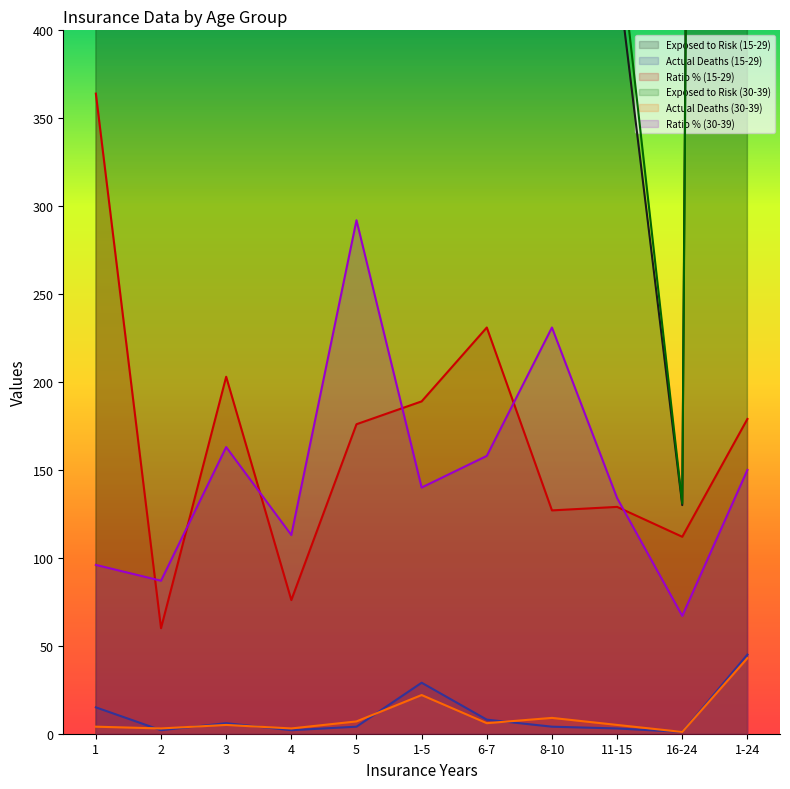

Reading left to right, what are all the values shown in this chart?

Exposed to Risk (15-29): 1214	734	637	556	468	3609	706	623	435	130	5503
Actual Deaths (15-29): 15	2	6	2	4	29	8	4	3	1	45
Ratio % (15-29): 364	60	203	76	176	189	231	127	129	112	179
Exposed to Risk (30-39): 1077	692	598	501	437	3305	654	601	461	131	5152
Actual Deaths (30-39): 4	3	5	3	7	22	6	9	5	1	43
Ratio % (30-39): 96	87	163	113	292	140	158	231	134	67	150